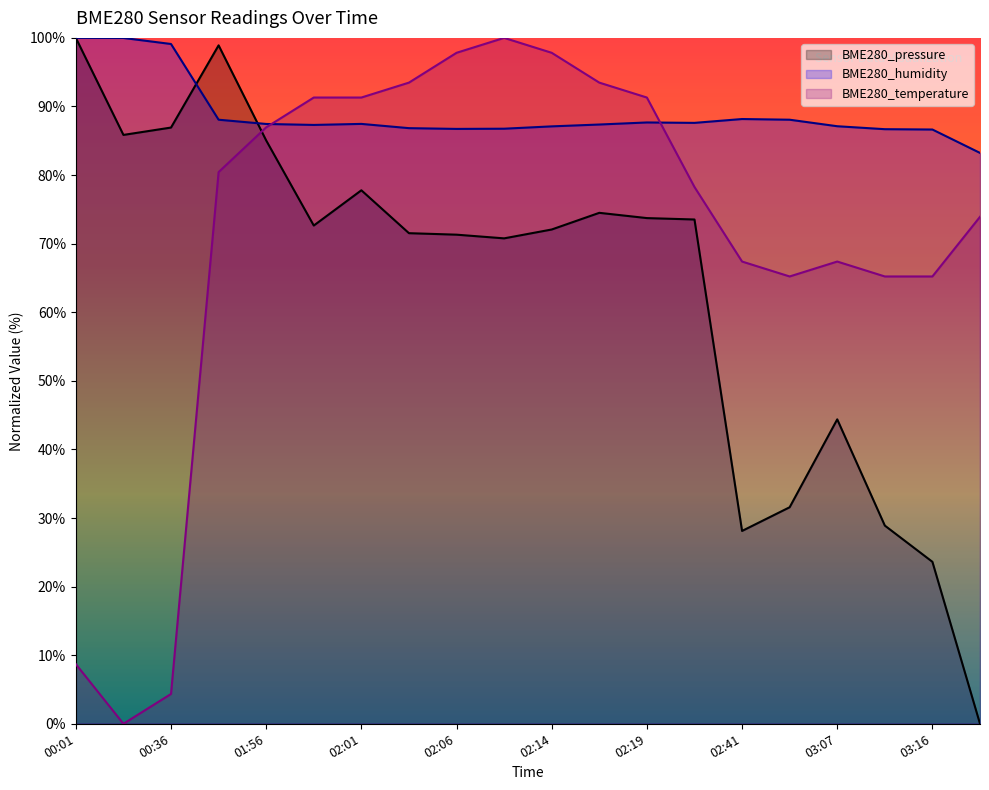

What is the approximate value of BME280_pressure at 02:14?

72.1